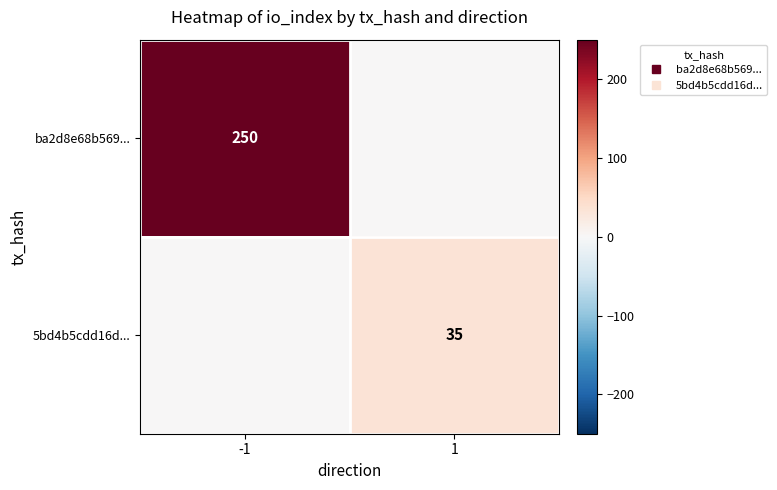

Between -1 and 1, which is larger?

-1